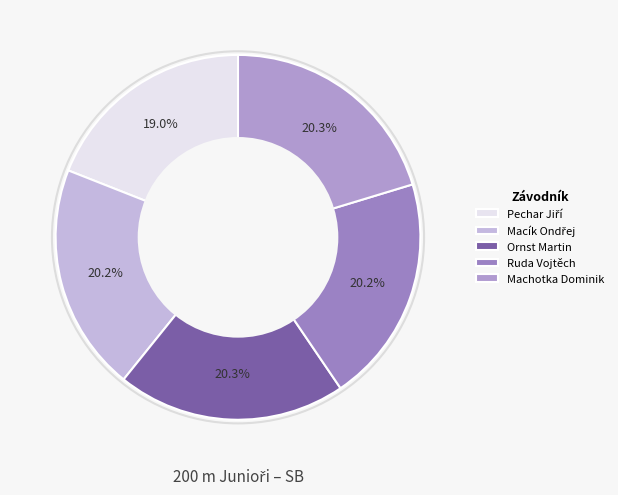

To the nearest percent, what percentage of the pie is Ruda Vojtěch?

20%